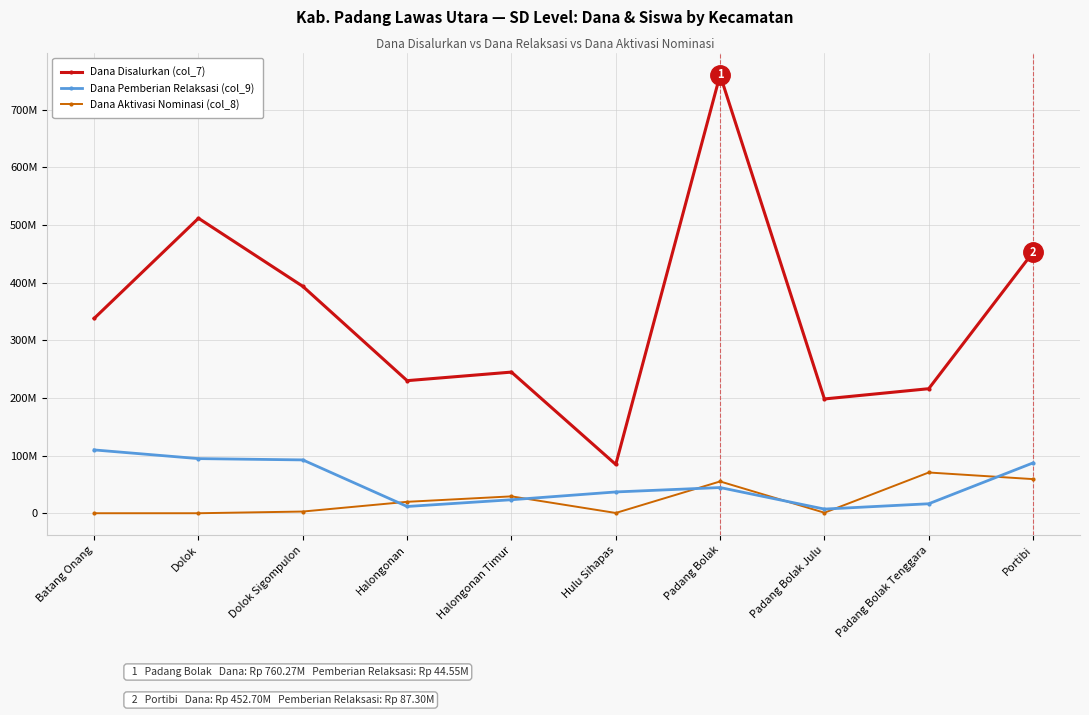

True or false: Dana Aktivasi Nominasi (col_8) and Dana Pemberian Relaksasi (col_9) cross at least once.

True